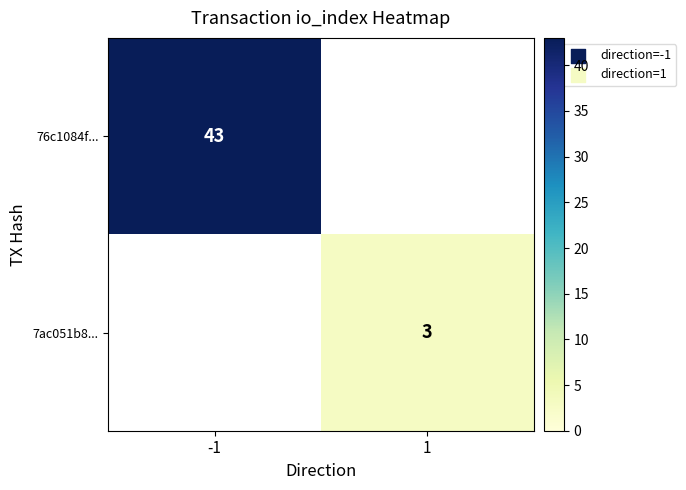

Is it true that 7ac051b8... equals 3 at 1?

True